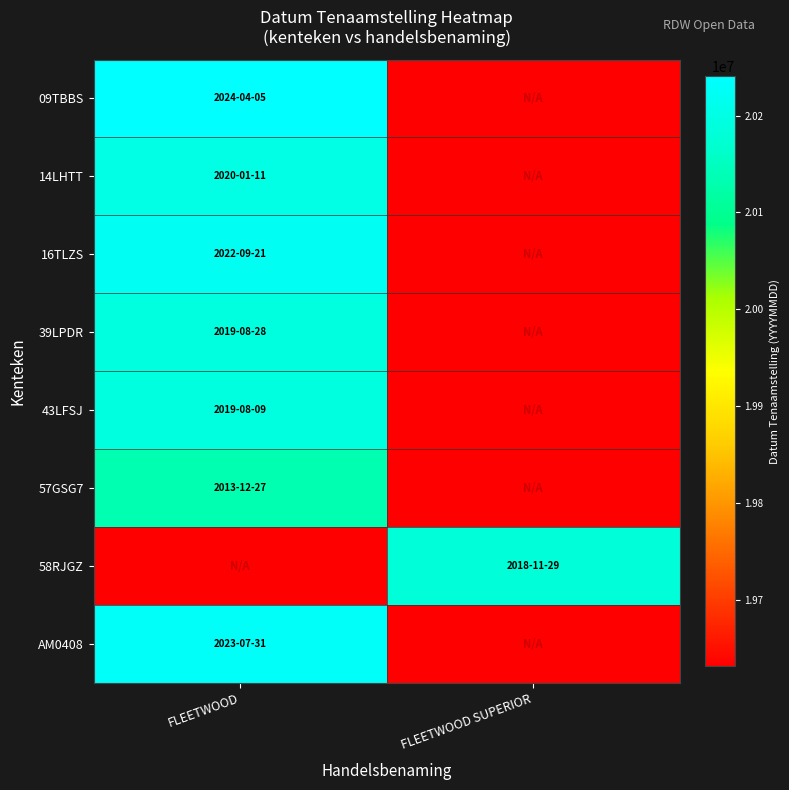

Which has a higher value, FLEETWOOD or FLEETWOOD SUPERIOR?

FLEETWOOD